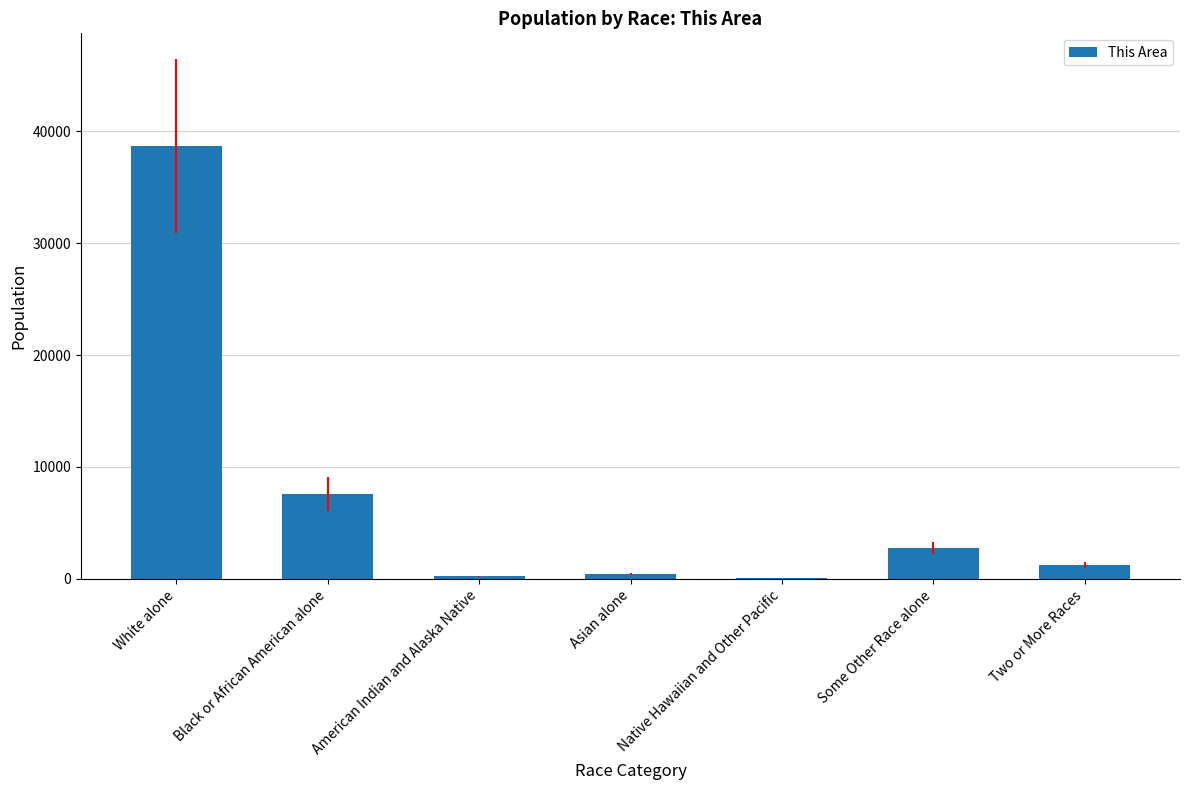

What is the approximate value at American Indian and Alaska Native, to the nearest 10?

230